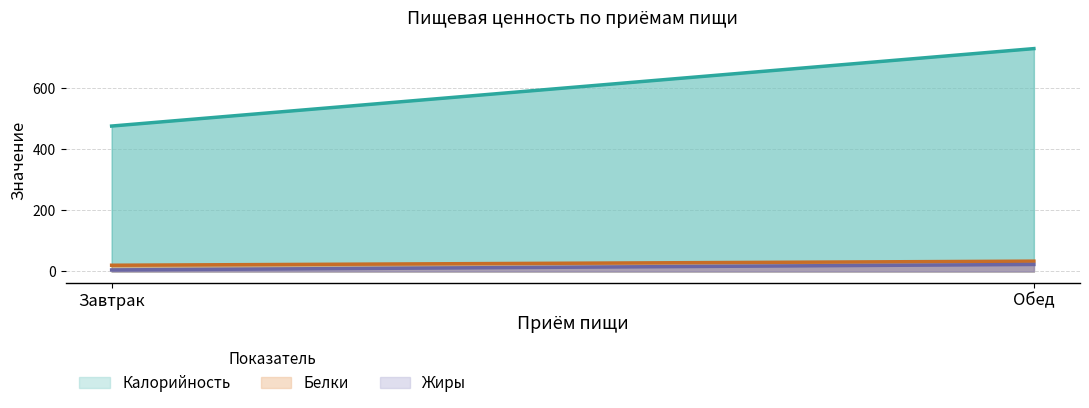

How many lines are shown in the chart?

3